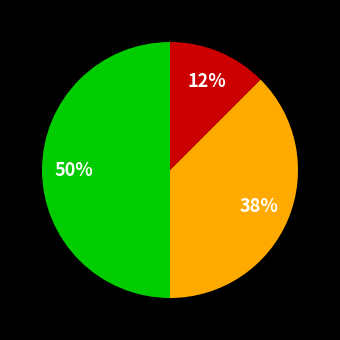

To the nearest percent, what is the average slice percentage?

33%